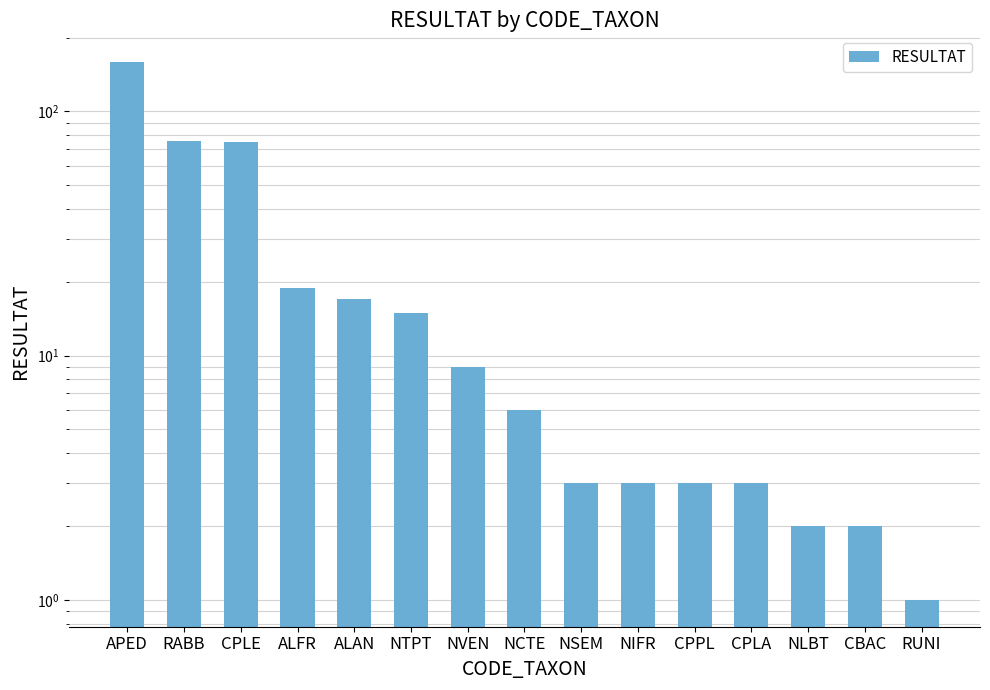

What is the value of the 9th bar from the left?

3